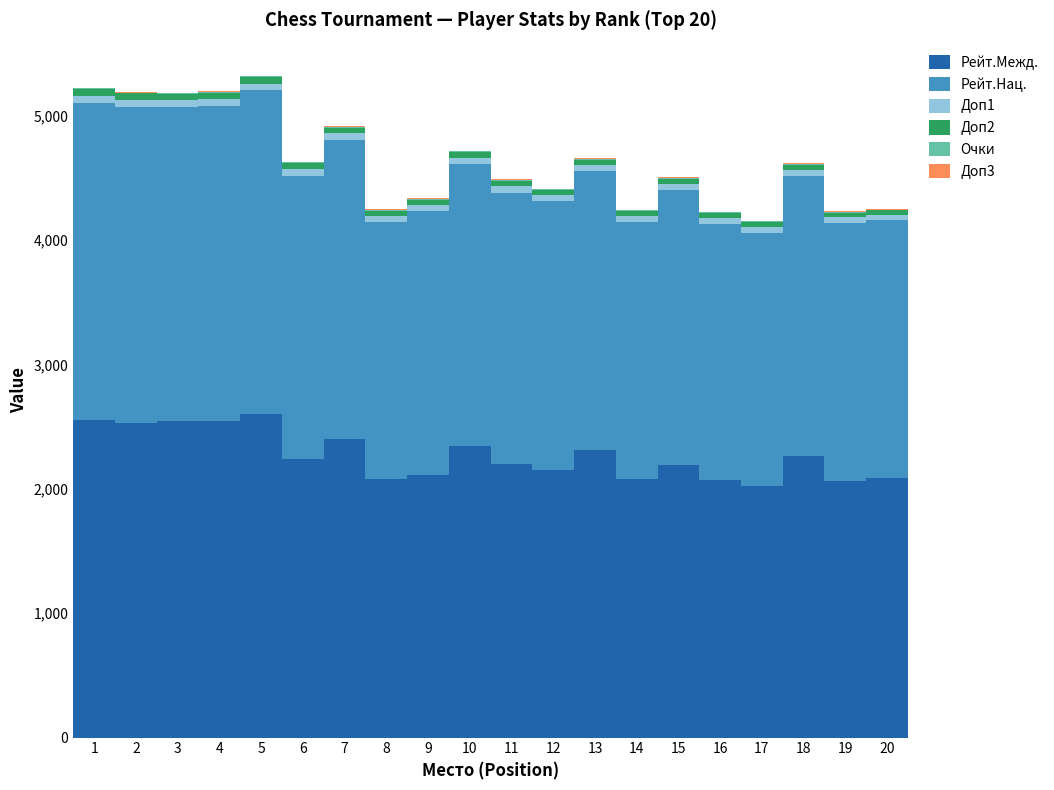

What is the highest value of the Рейт.Межд. series?

2600.0